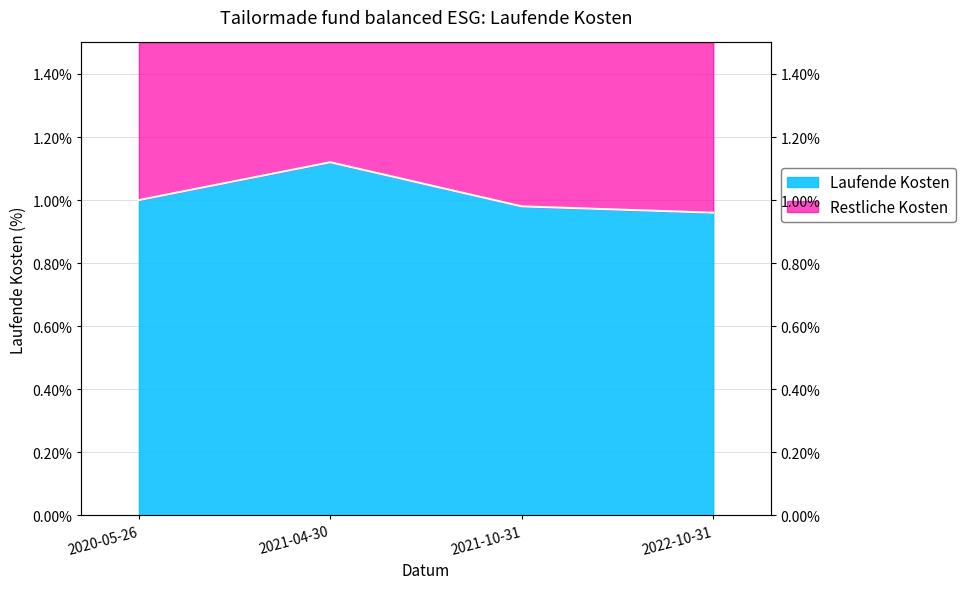

Between 2020-05-26 and 2022-10-31, which is larger?

2020-05-26